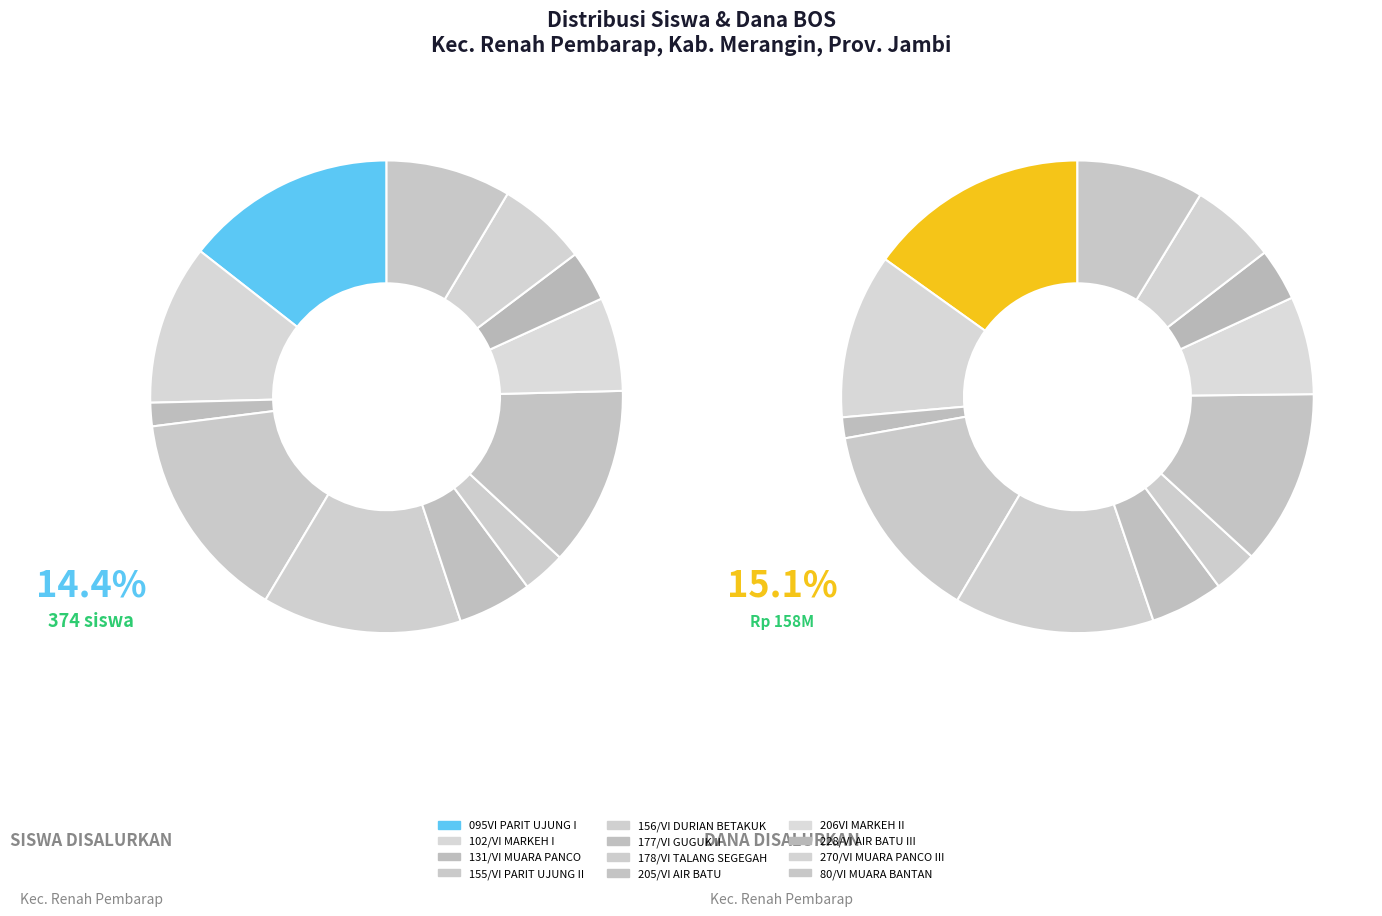

Between 2 and 11, which series saw the biggest shift?

dana_disalurkan